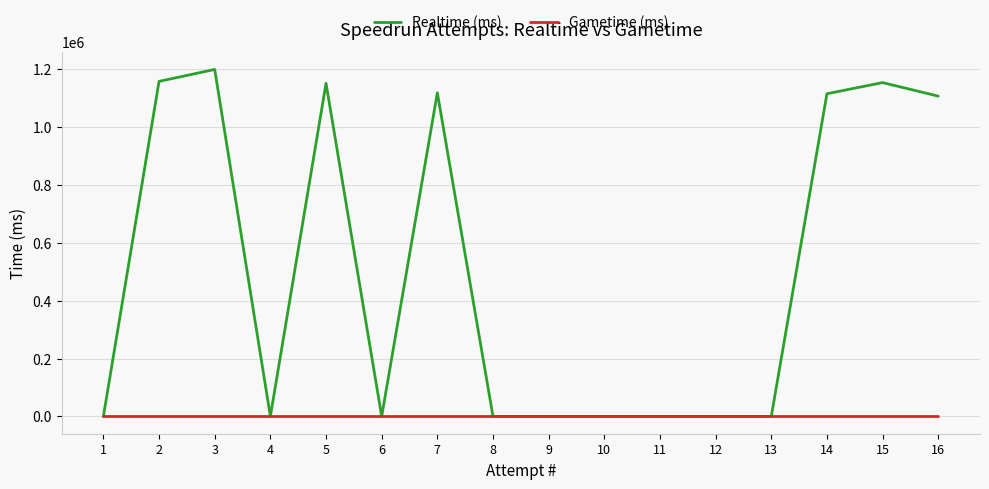

True or false: Realtime (ms) has more than 0 interior local peaks.

True